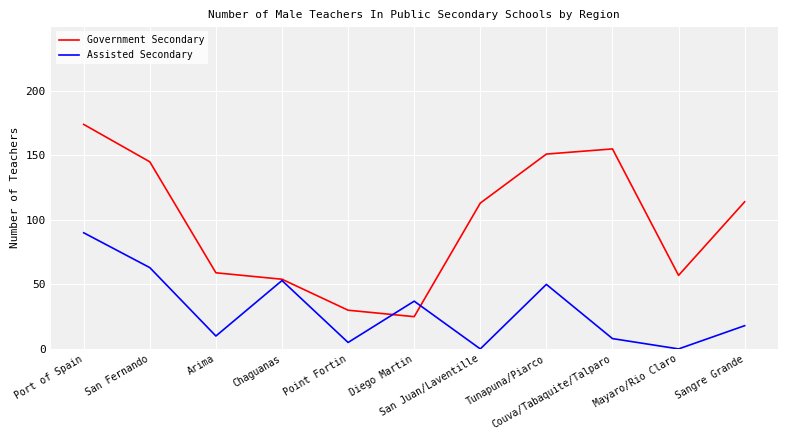

At which category is the sum across all series the highest?

Port of Spain